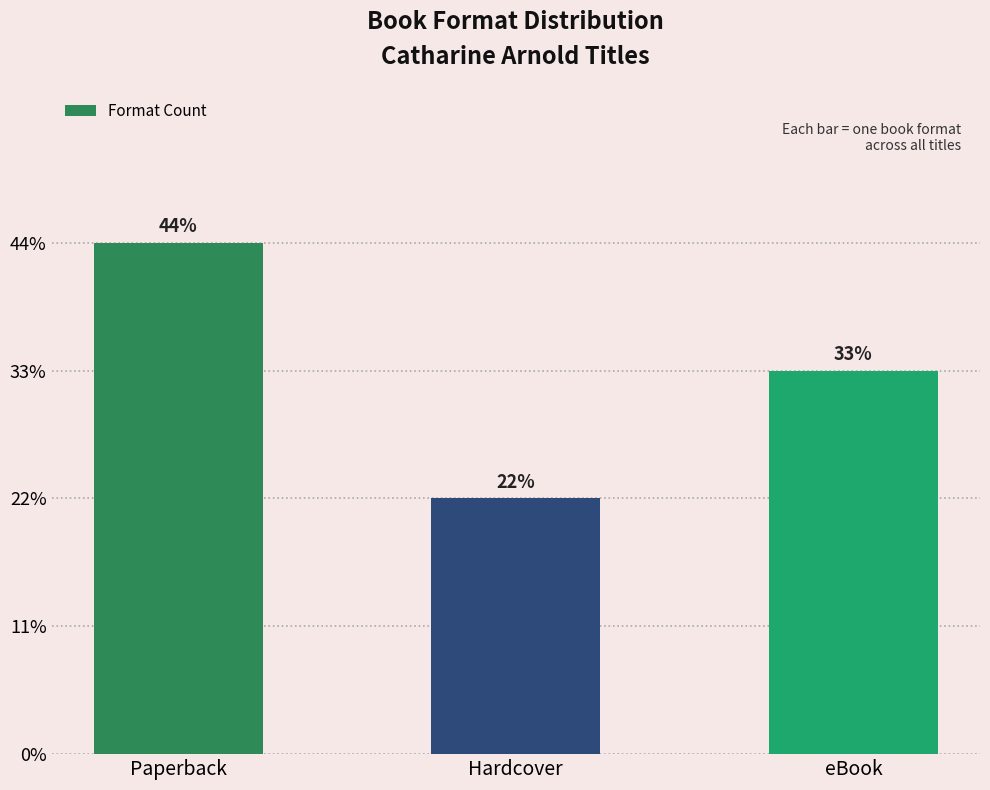

The value at eBook is 3. True or false?

True